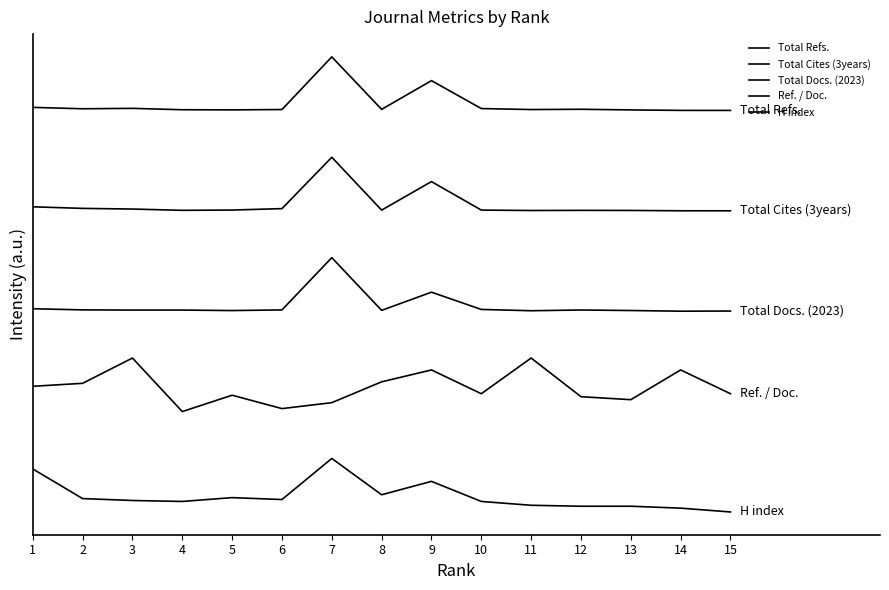

Read the Ref. / Doc. value at 2.

19222.2